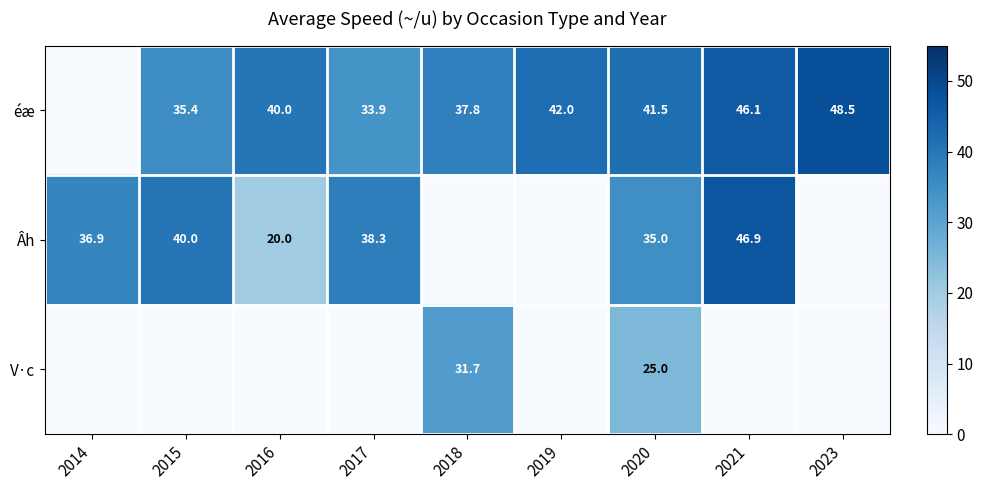

What is the difference between the highest and lowest values at 2020?

16.5